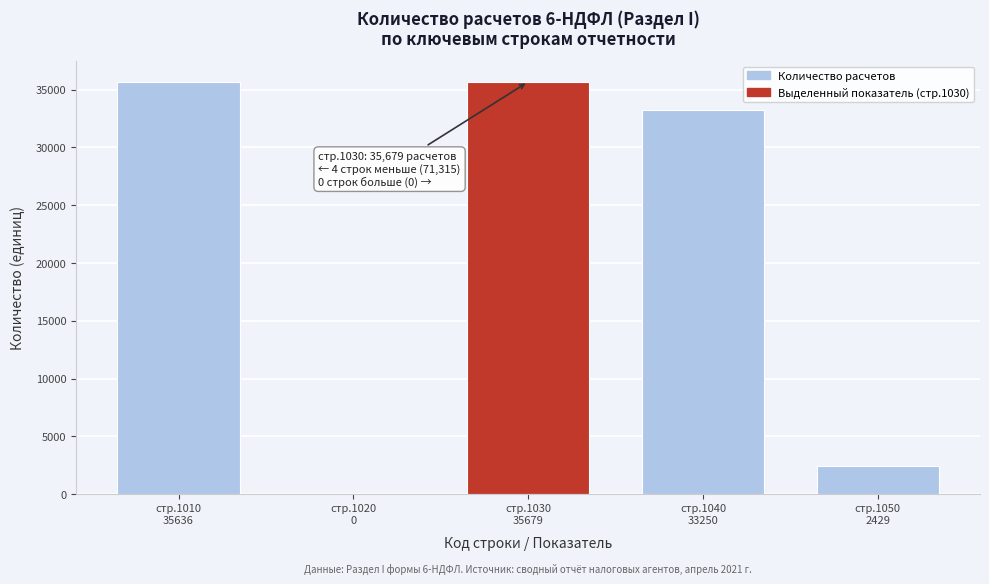

What is the greatest value displayed?

35679